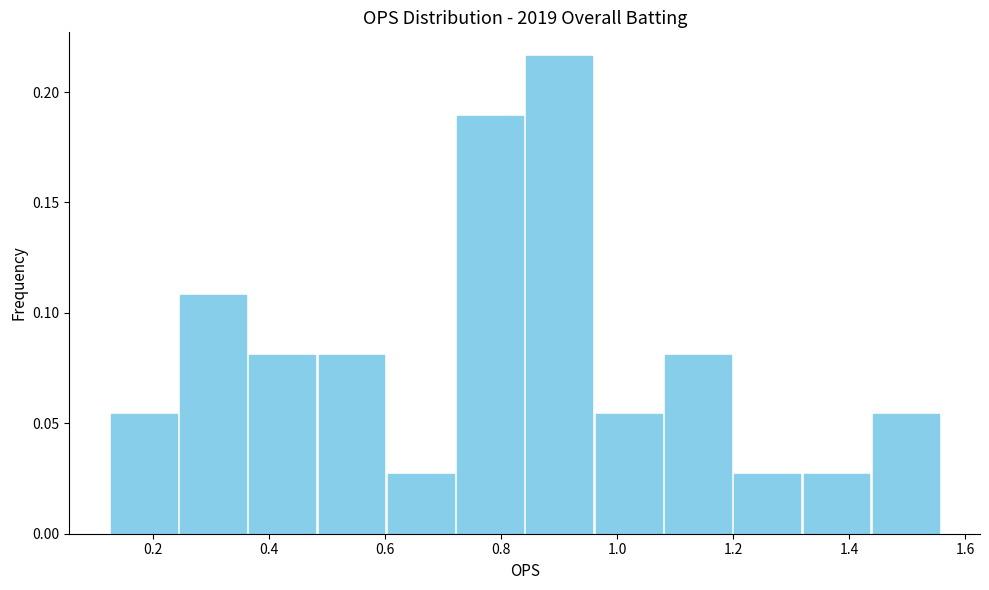

Reading left to right, list every bar in this chart as the range it spans on the x-axis followed by its height. Neither the bar edges nor the heights are printed on the chart, so give them approximately, as read against the axes.

0.12 to 0.24: 0.055
0.24 to 0.36: 0.110
0.36 to 0.48: 0.080
0.48 to 0.60: 0.080
0.60 to 0.72: 0.025
0.72 to 0.84: 0.190
0.84 to 0.96: 0.215
0.96 to 1.08: 0.055
1.08 to 1.20: 0.080
1.20 to 1.32: 0.025
1.32 to 1.44: 0.025
1.44 to 1.56: 0.055